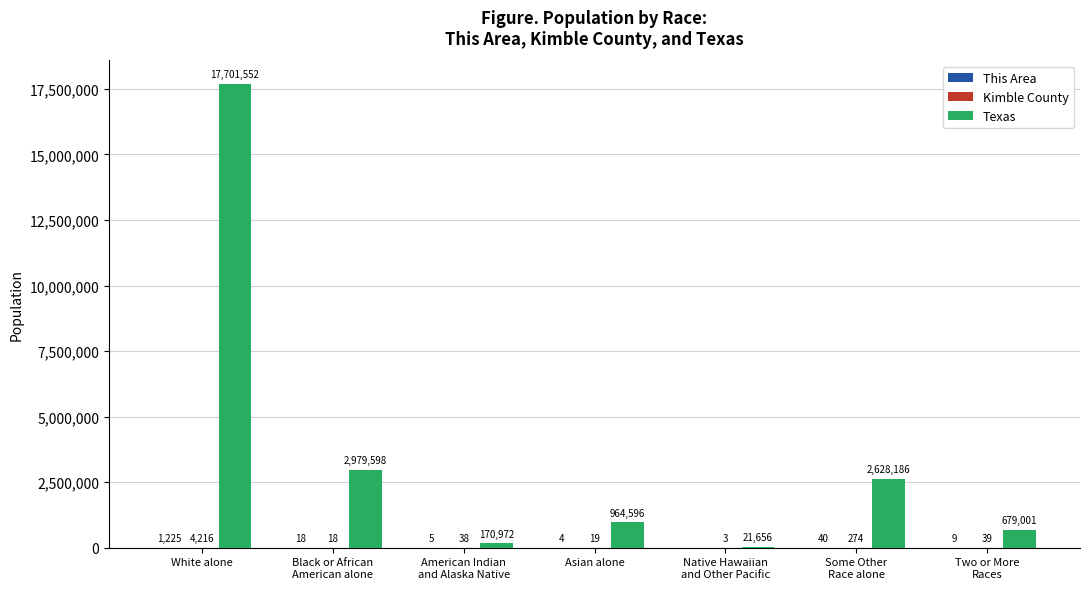

Which category has the highest value in the Texas series?

White alone